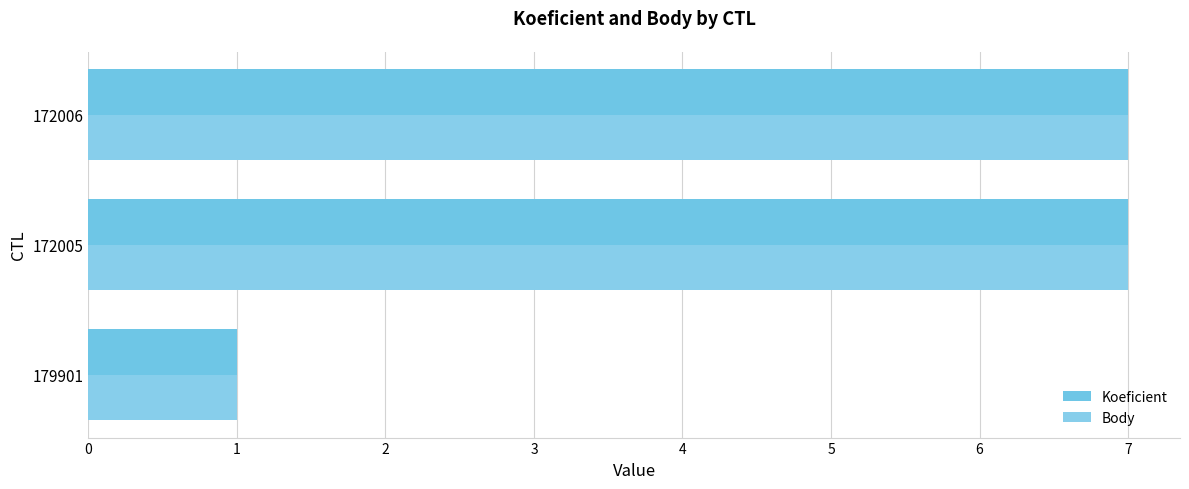

What are all the series names shown in the legend?

Koeficient, Body